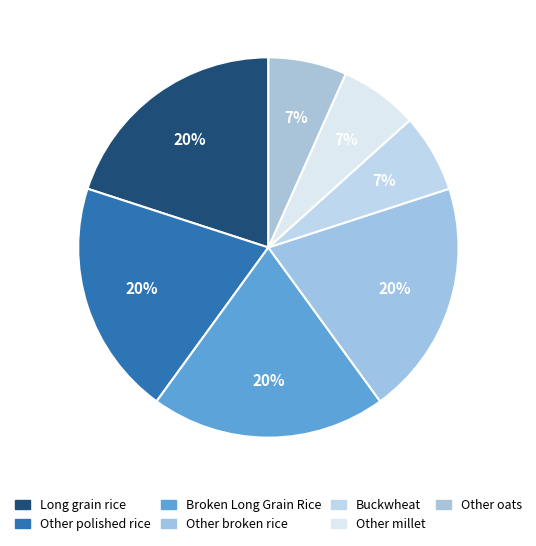

How many segments does this pie chart have?

7